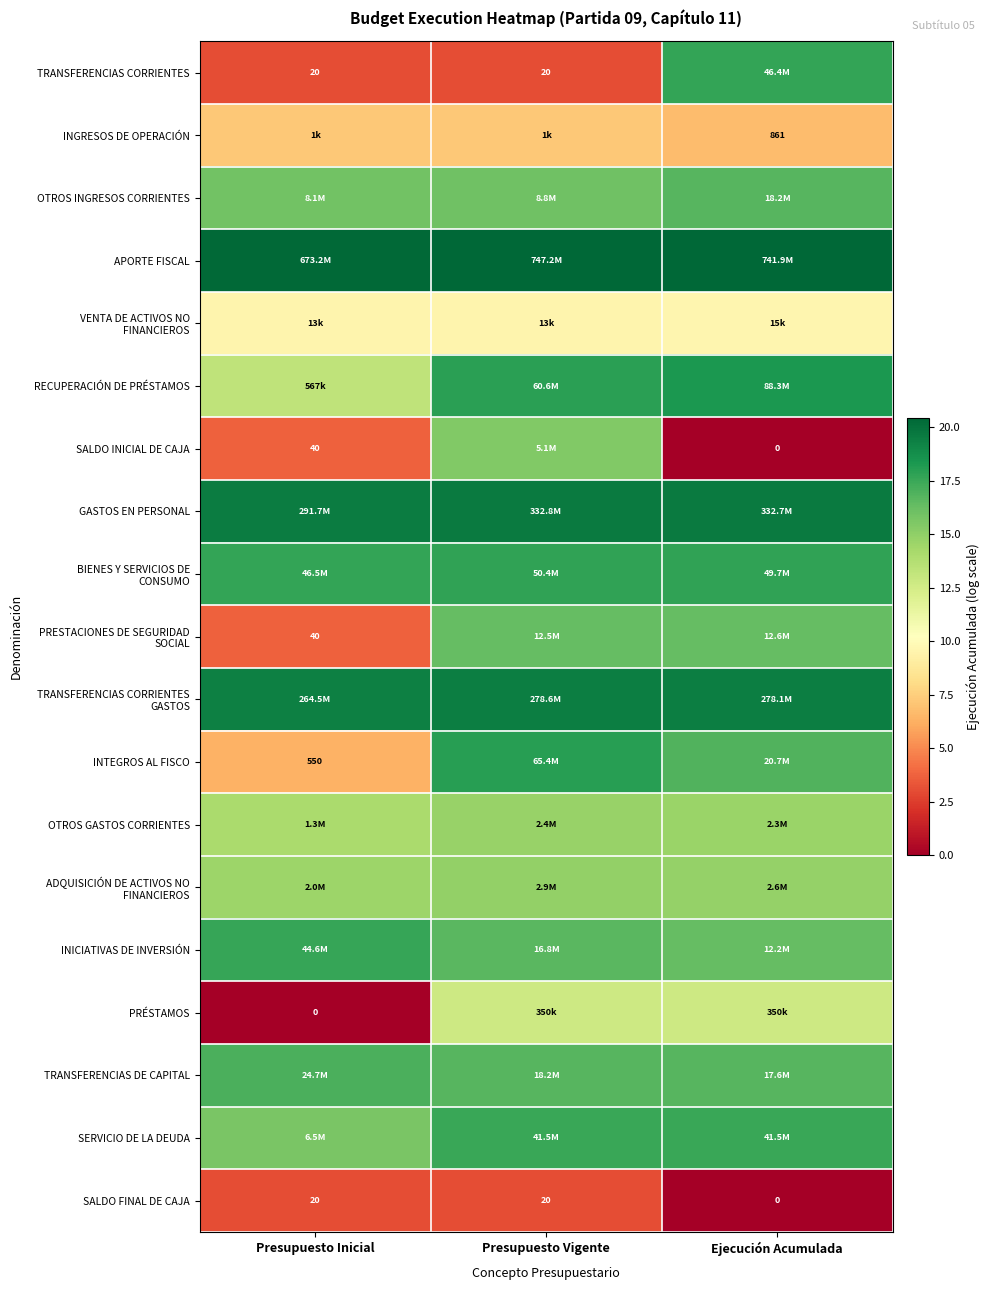

What is the total value across all series at Presupuesto Inicial?

221.6